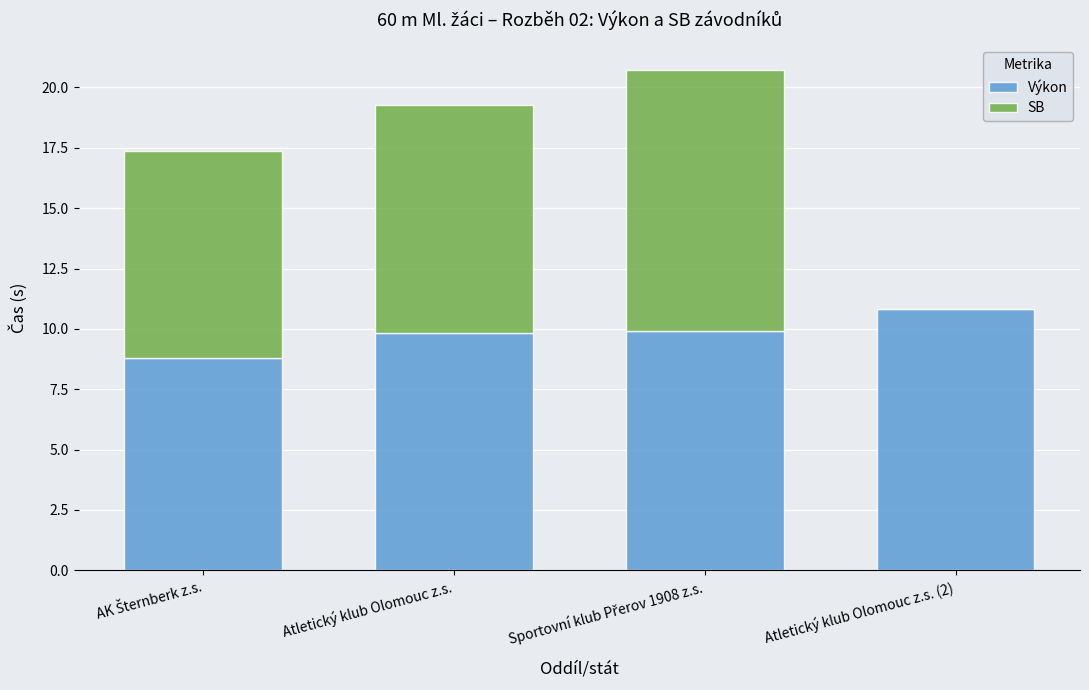

Where does the Výkon series first go above 9?

Atletický klub Olomouc z.s.